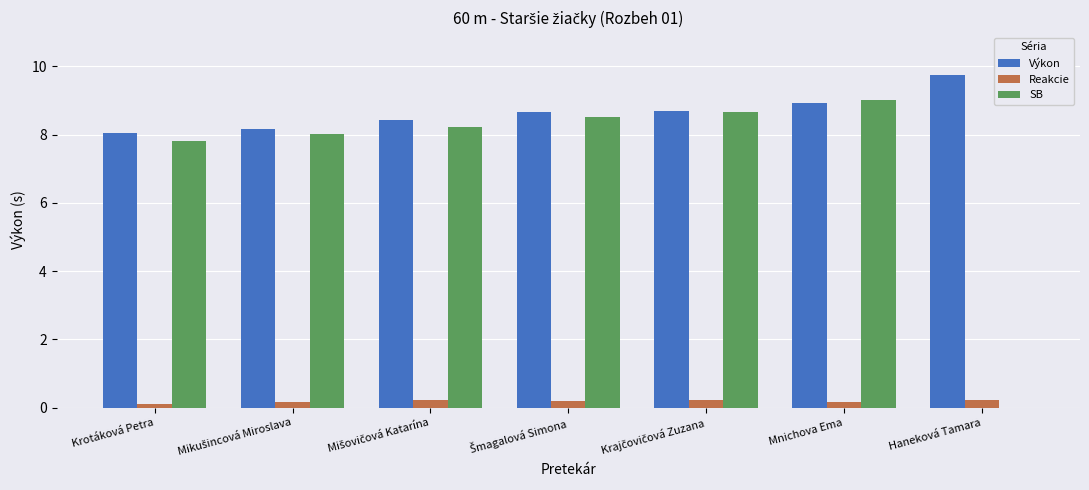

What is the total value across all series at Mnichova Ema?

18.1